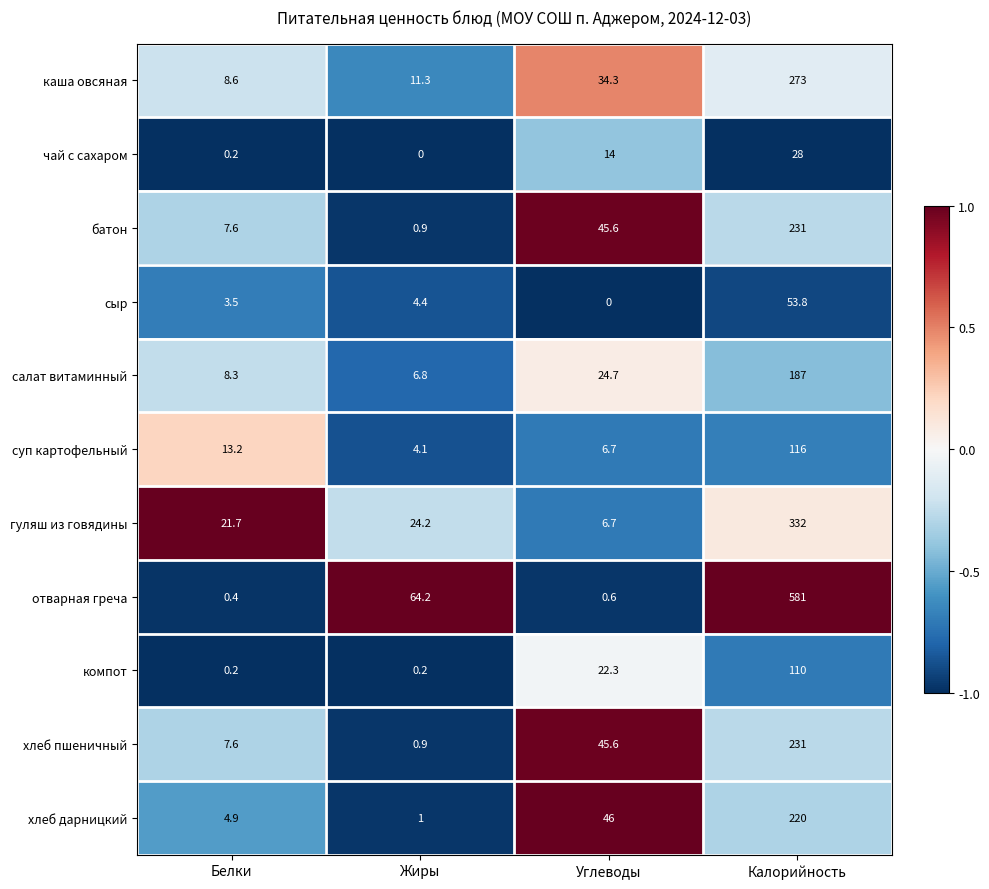

What is the difference between the highest and lowest values at Углеводы?

46.0